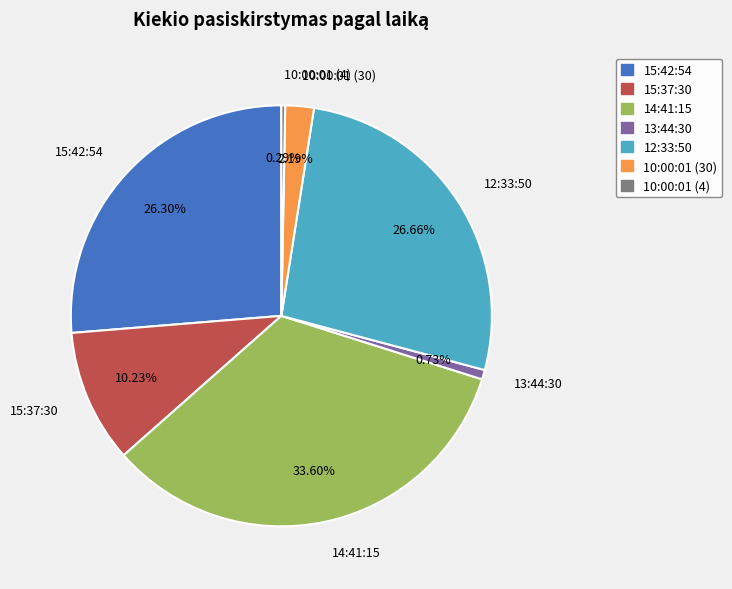

What percentage is the 15:42:54 slice, to the nearest percent?

26%